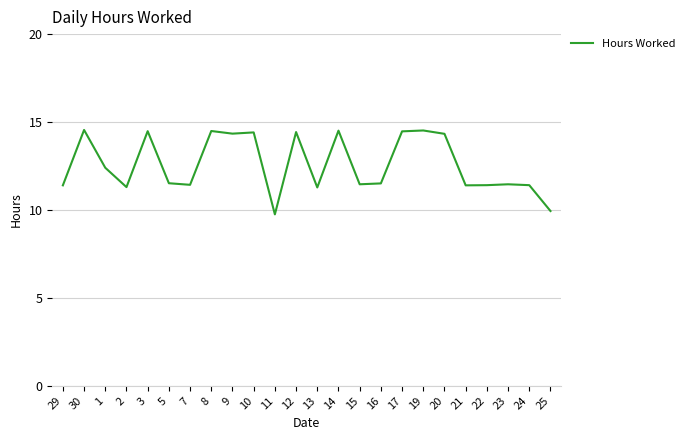

How many lines are shown in the chart?

1